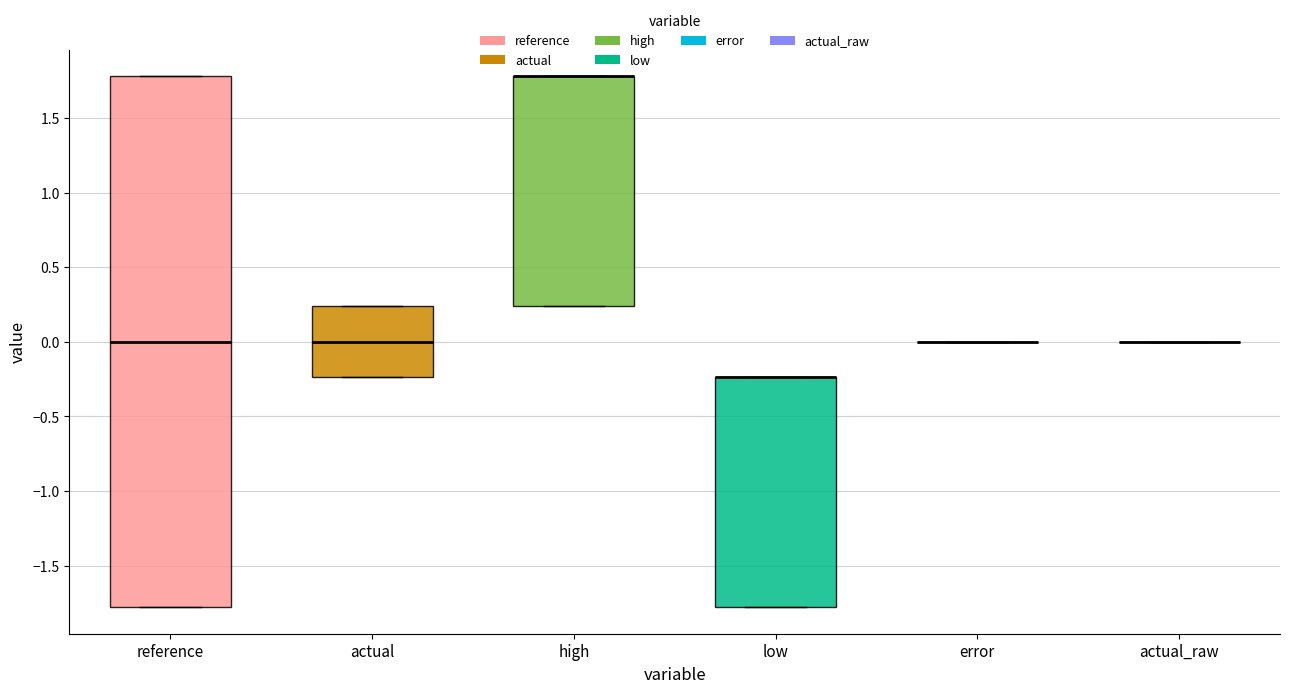

Which box is the tallest, from its lower edge to its upper edge?

reference